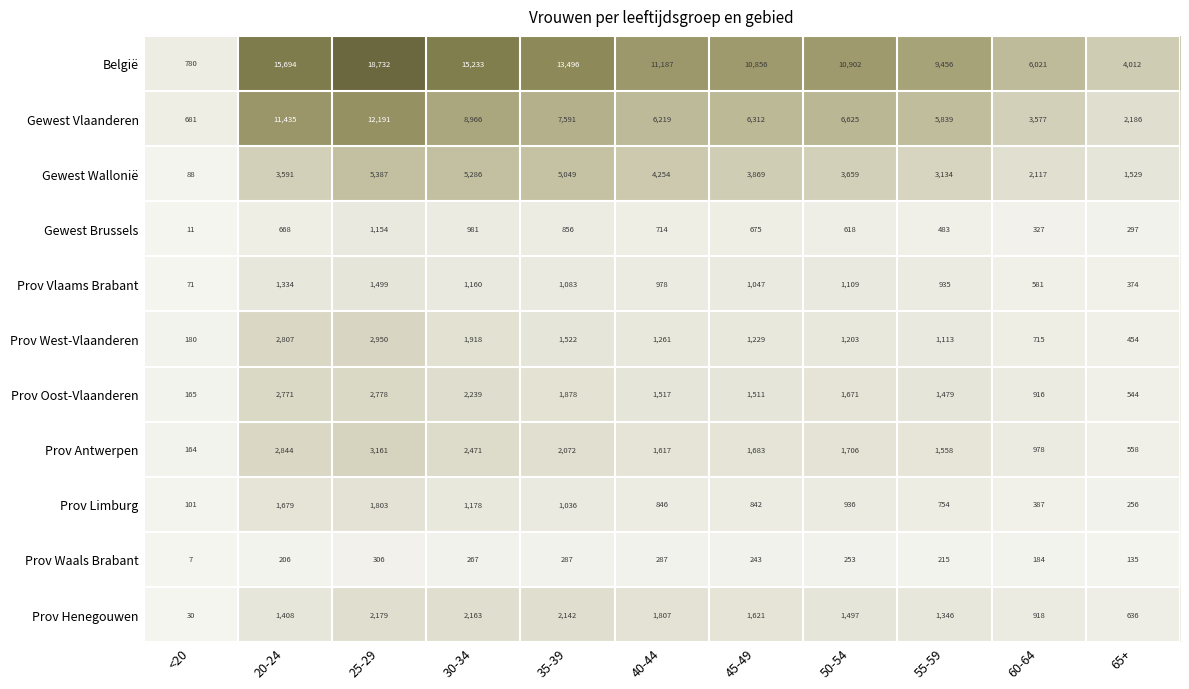

How many series are shown in this chart?

11